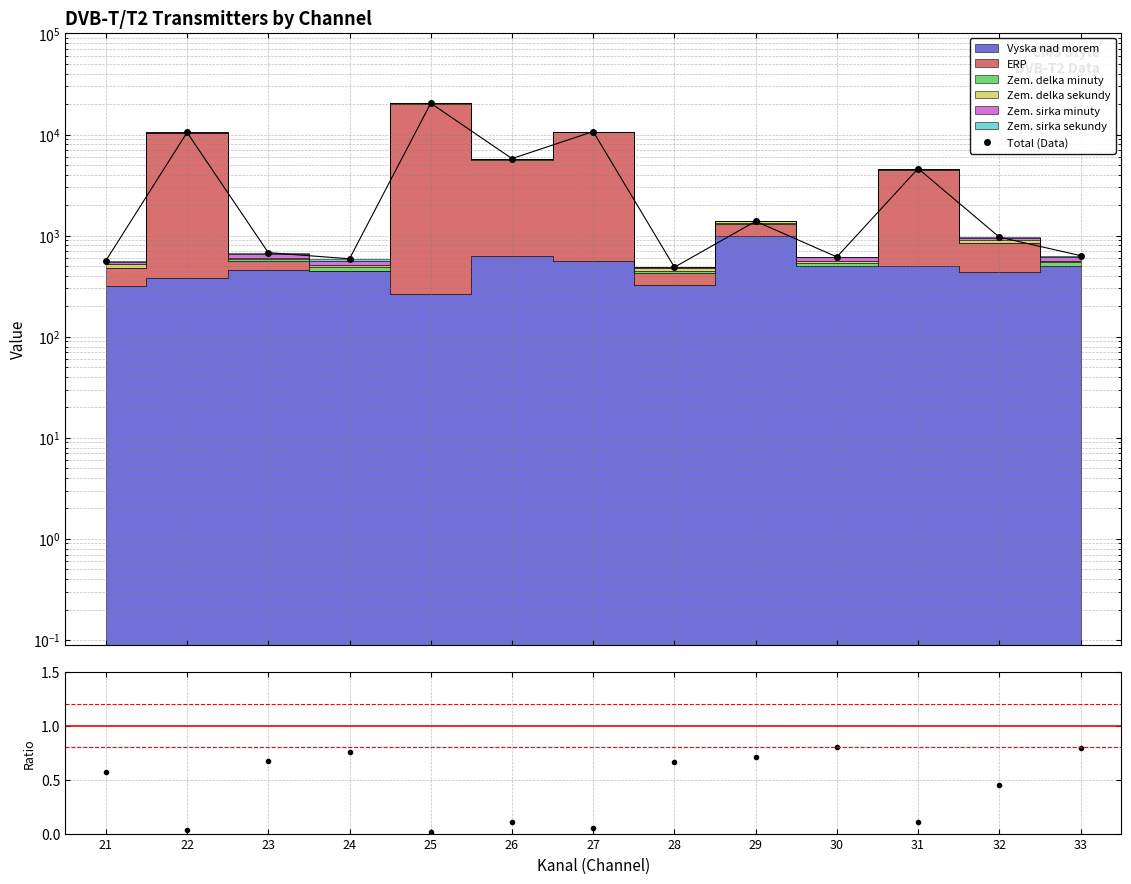

List the labels in order of value, largest first.

25, 27, 22, 26, 31, 29, 32, 23, 33, 30, 24, 21, 28